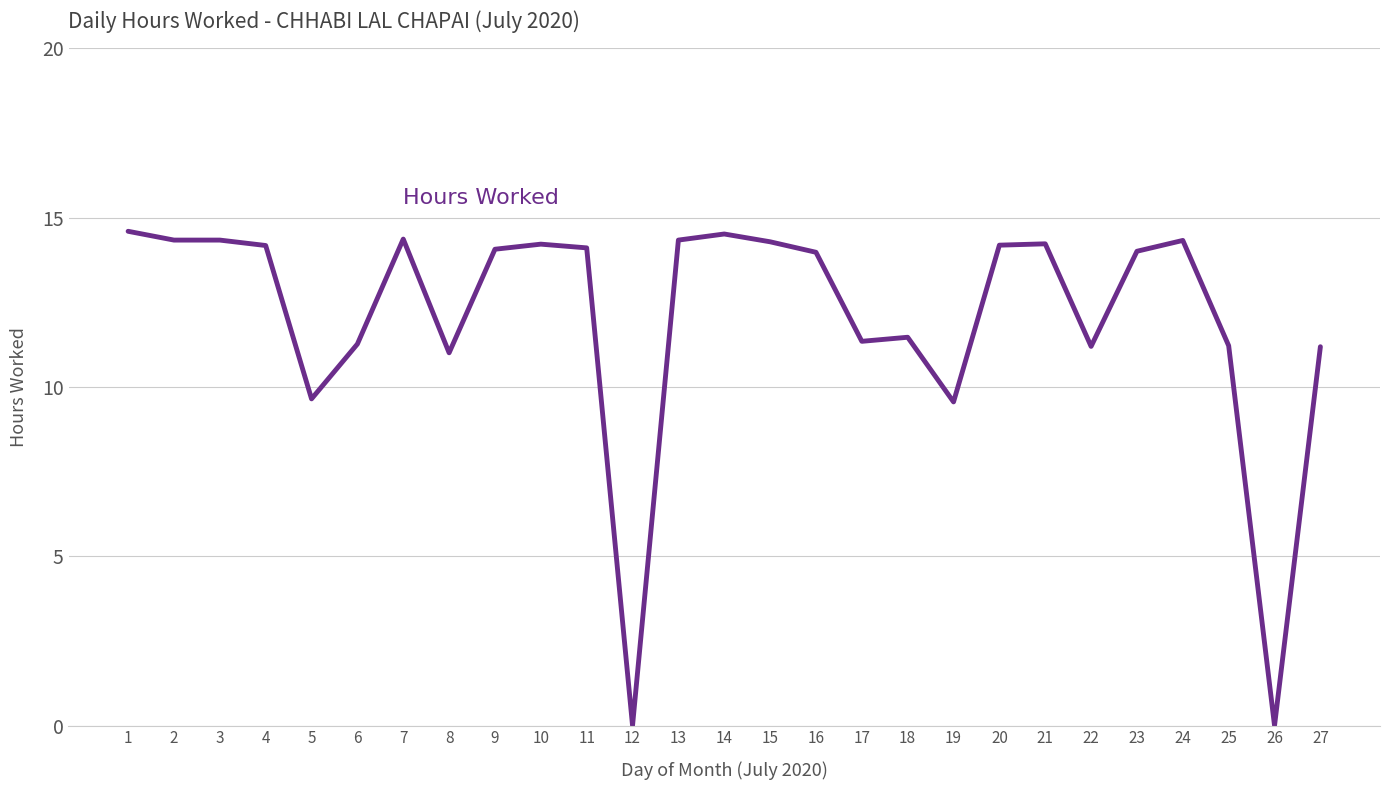

What is the difference between the values at 14 and 26?

14.5